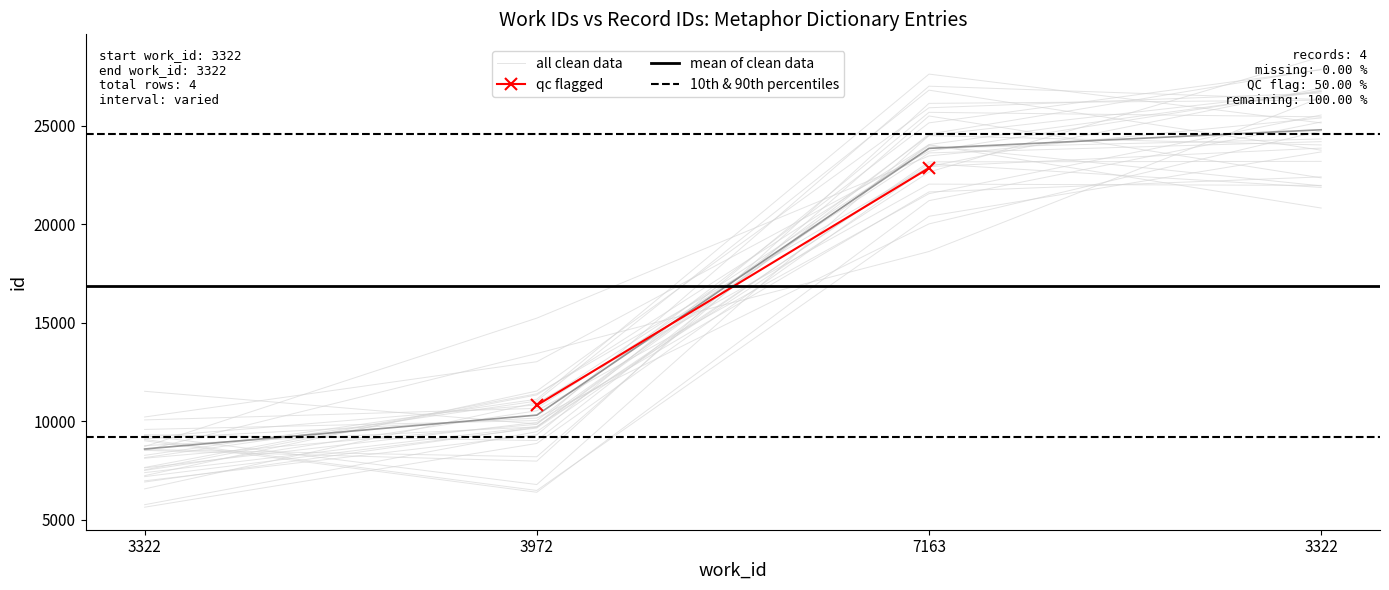

Reading left to right, list all the values displayed in this chart.

3322=8590	3972=10311	7163=23861	3322=24805